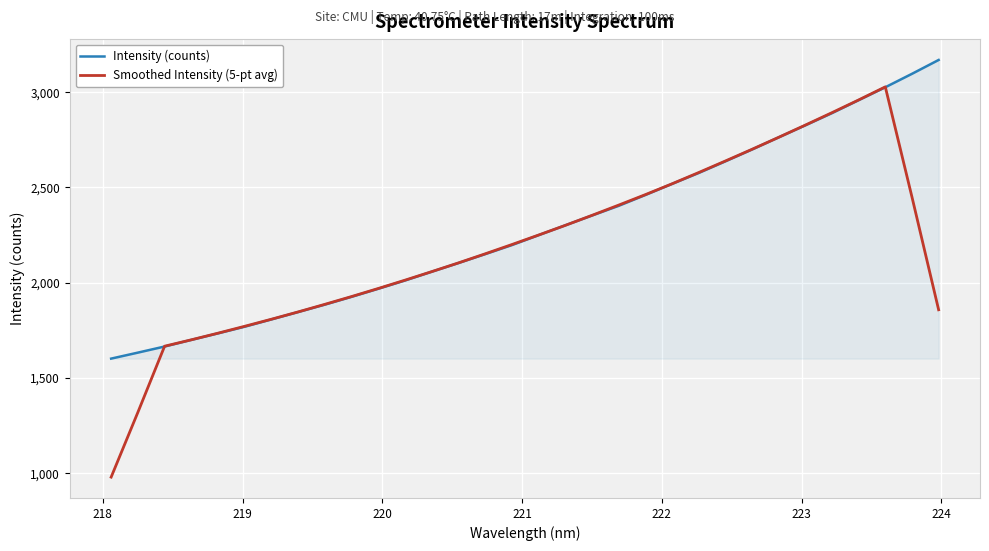

Rank the series by their maximum value, from highest to lowest.

Intensity (counts), Smoothed Intensity (5-pt avg)